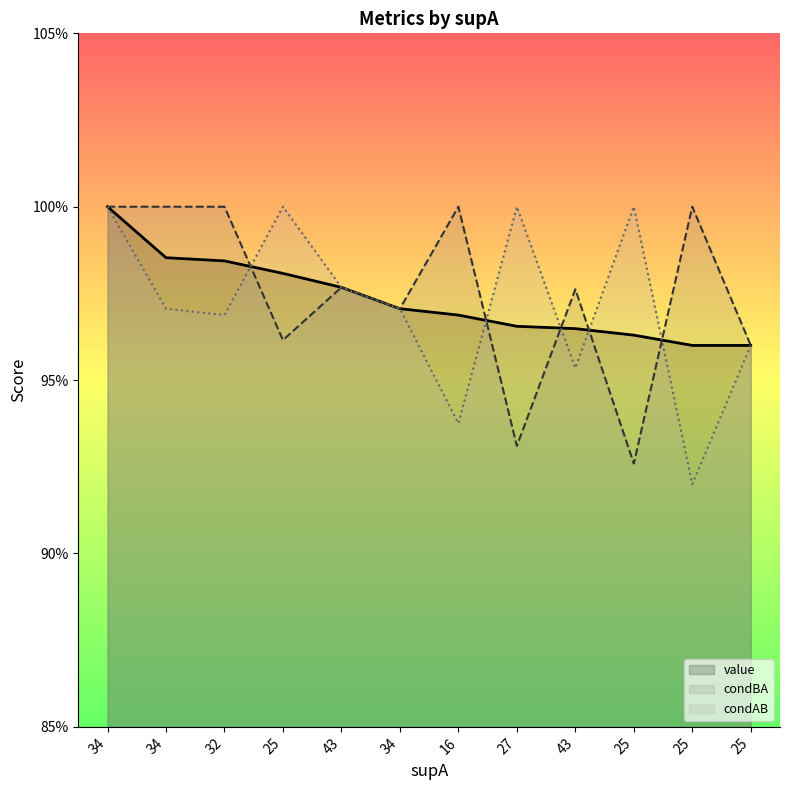

The condAB series shows 1.7 at 34. True or false?

False